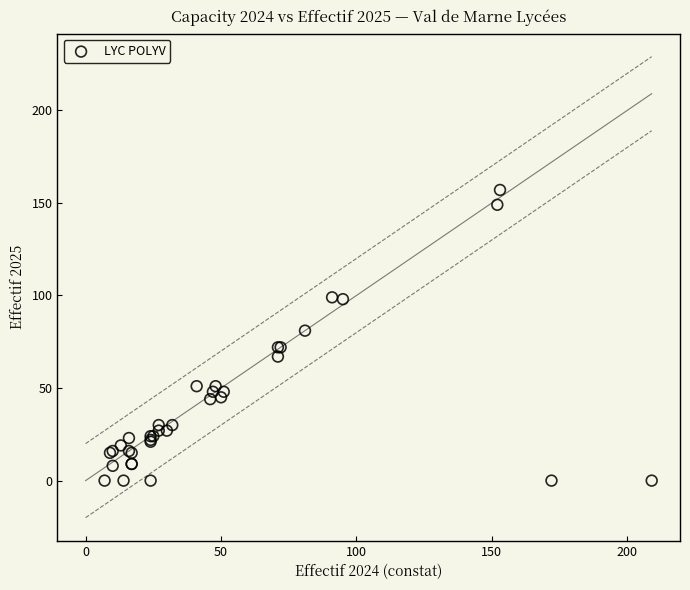

What Y value in the scatter plot is closest to 78?

81